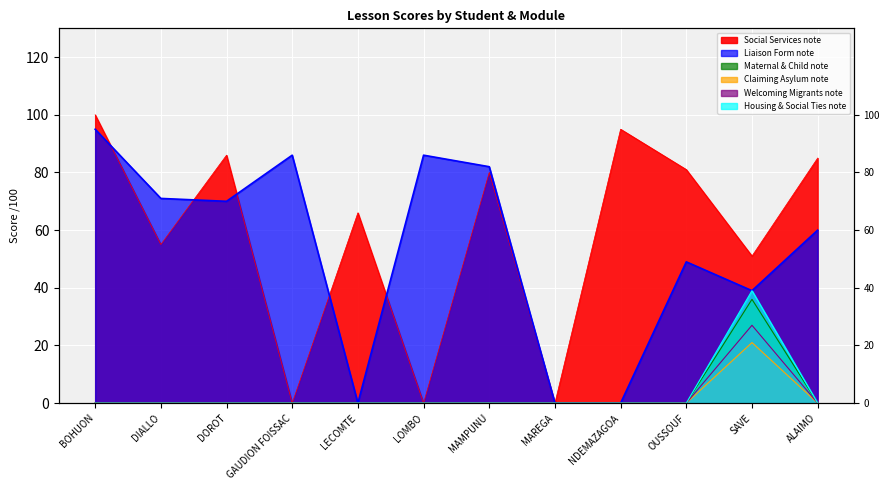

Rank the series at LECOMTE from lowest to highest value.

Liaison Form note, Maternal & Child note, Claiming Asylum note, Welcoming Migrants note, Housing & Social Ties note, Social Services note